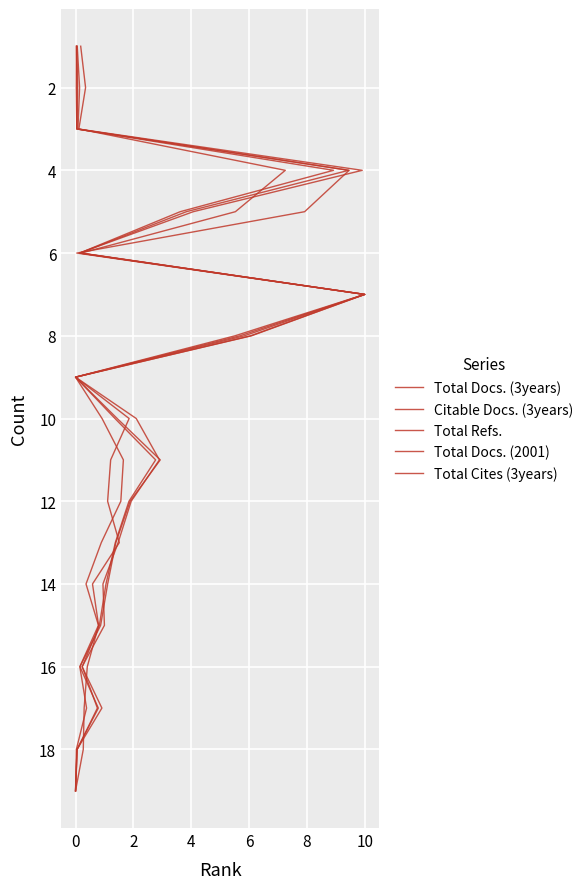

True or false: Total Docs. (3years) and Total Docs. (2001) cross at least once.

False